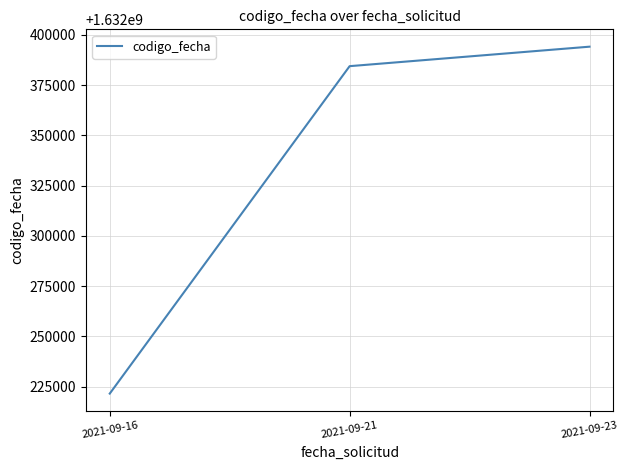

True or false: the data shows 1632221537 at 2021-09-16.

True